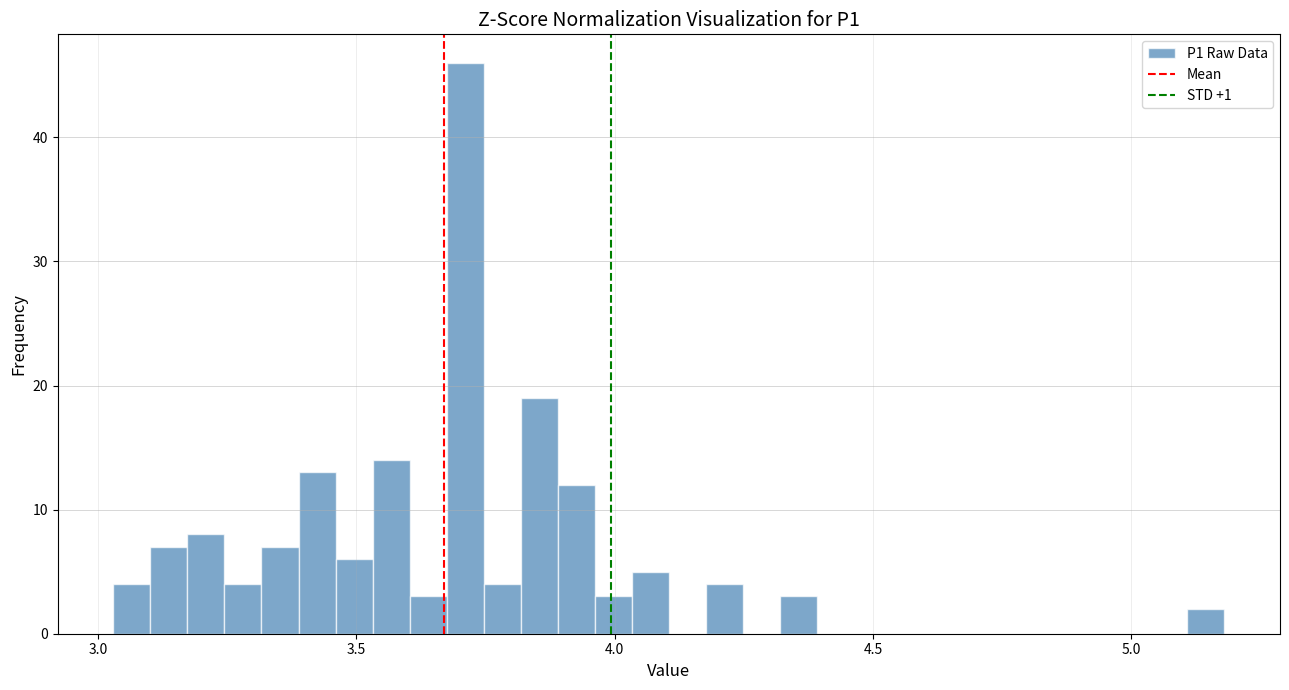

Around what value on the x-axis is the tallest bar? Give the approximate position of its centre, as read against the axis.

3.70